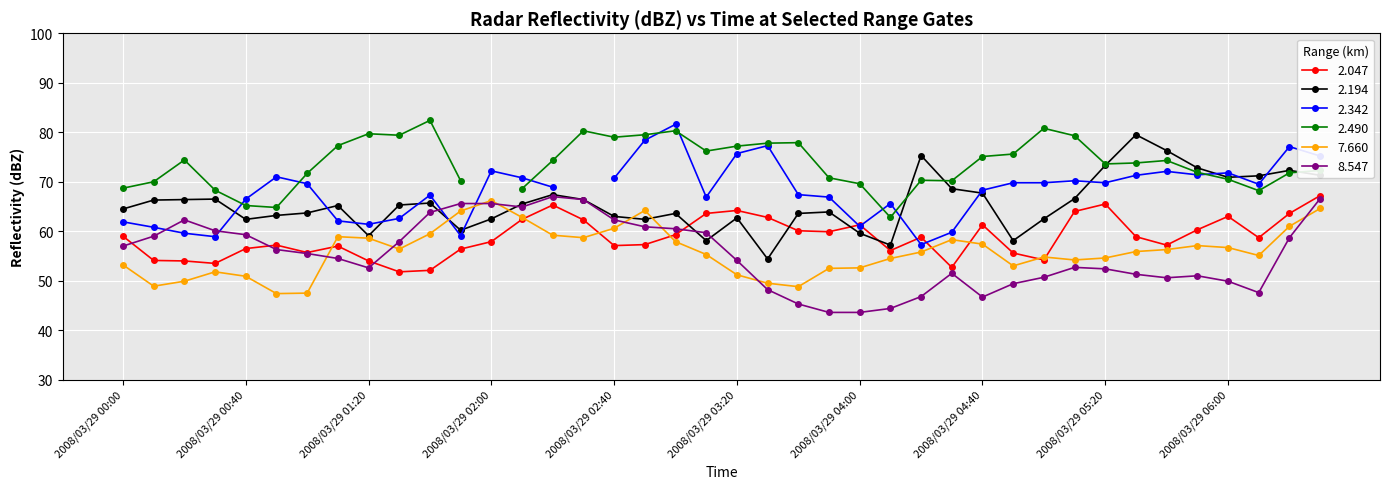

How many interior local valleys does the 7.660 series have?

8